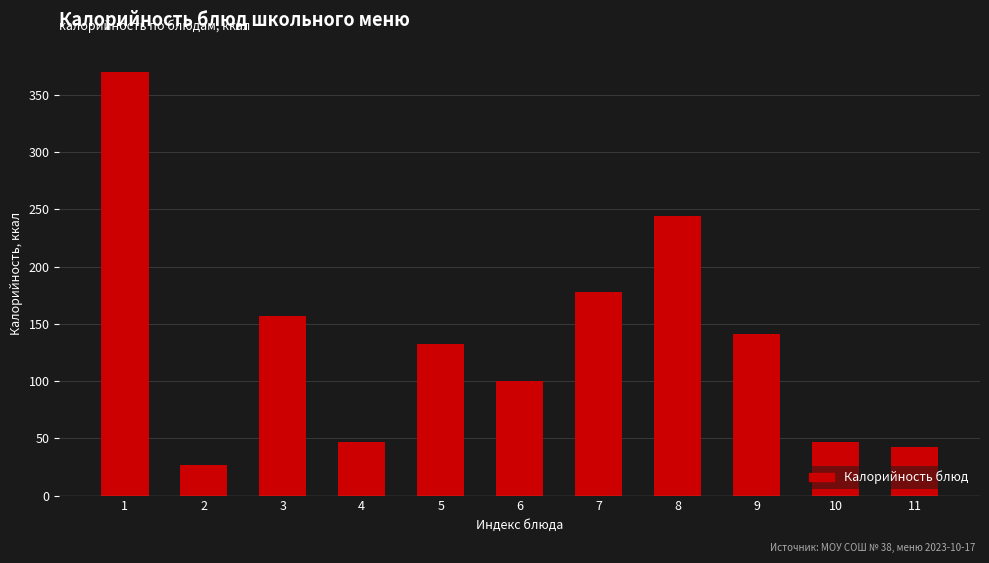

Is it true that the value at 1 is 369.8?

True